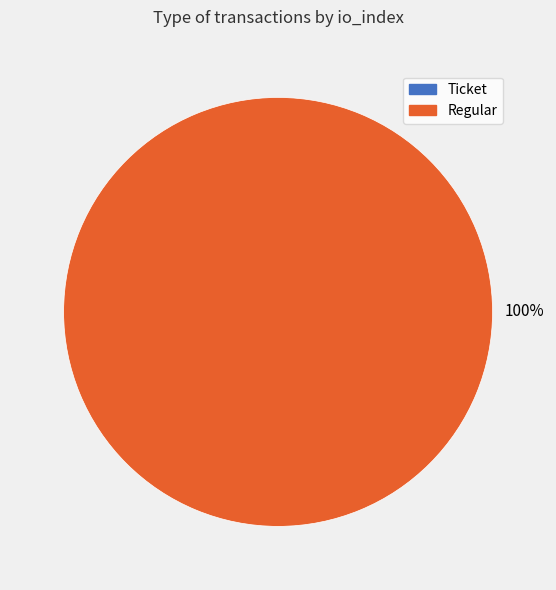

To the nearest percent, what portion does Regular represent?

100%